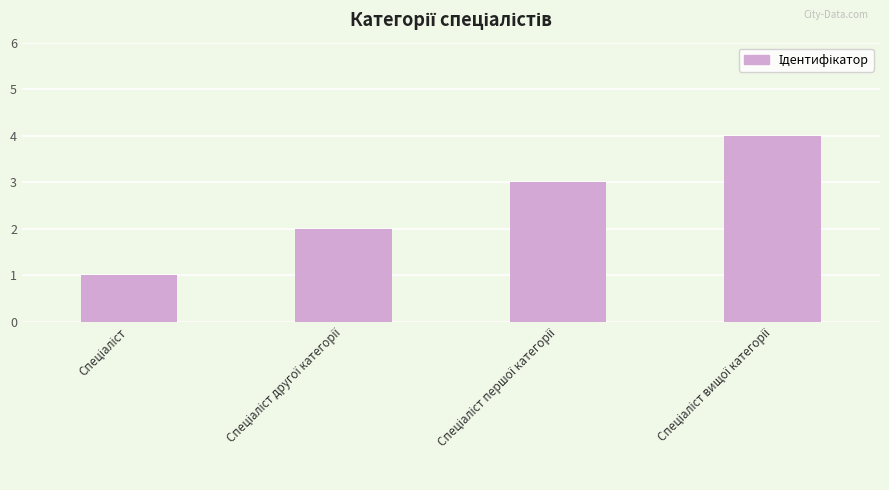

Count the values in the range 2 to 4.

3